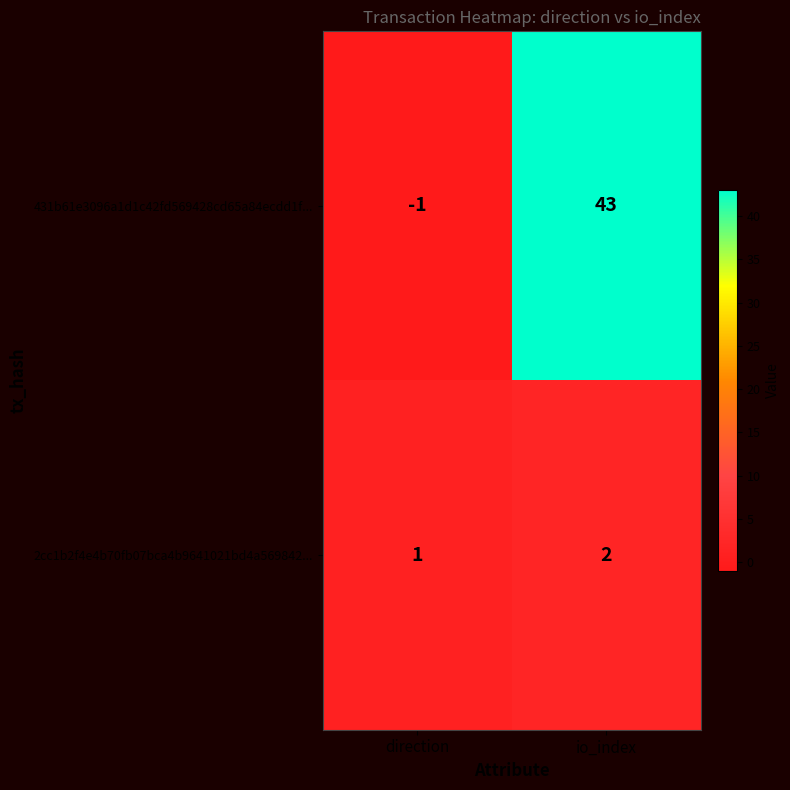

Which label corresponds to the largest value in the chart?

io_index